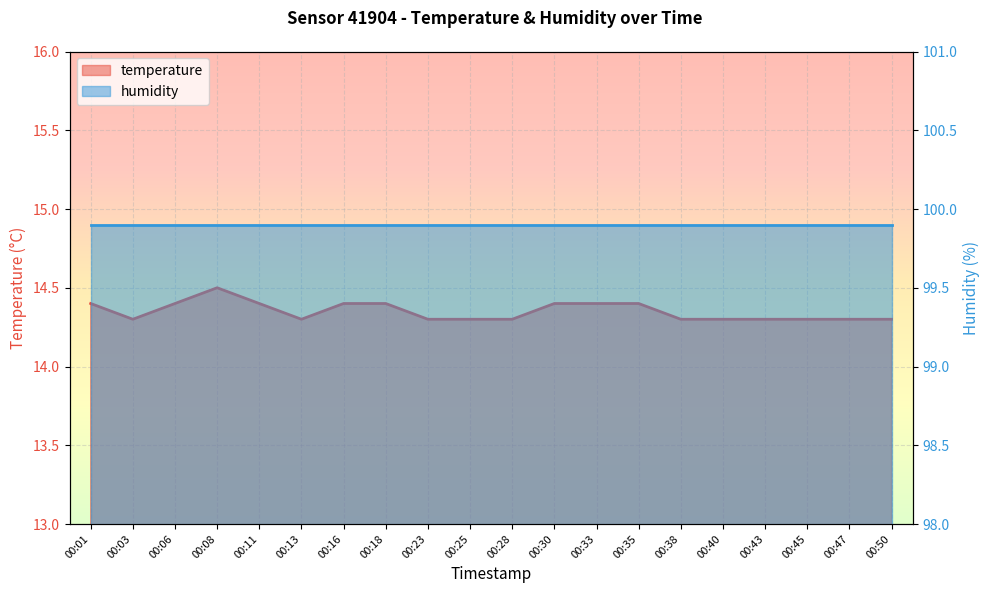

What is the average value?

14.3